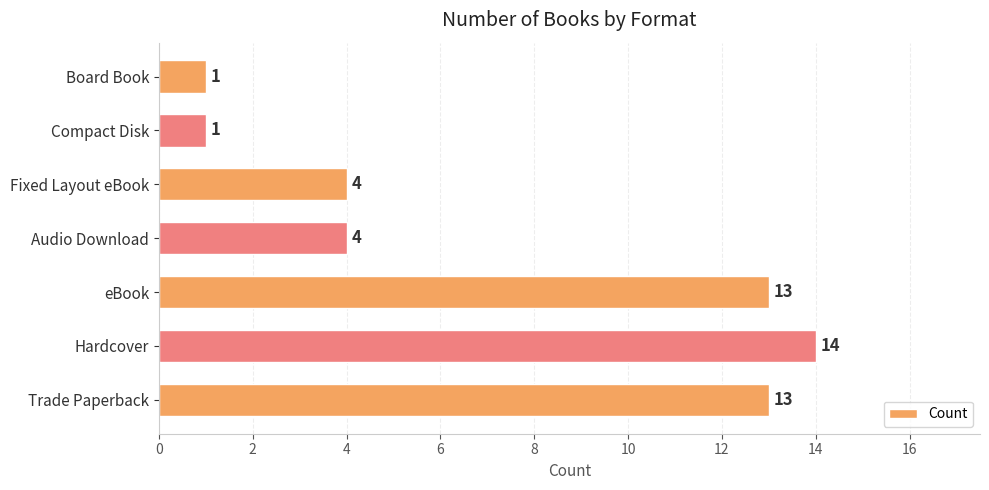

Is it true that the value at Fixed Layout eBook is 4?

True